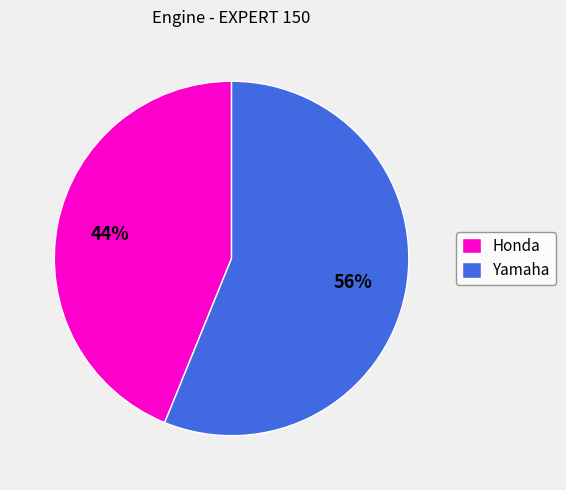

Which slice is the smallest?

Honda